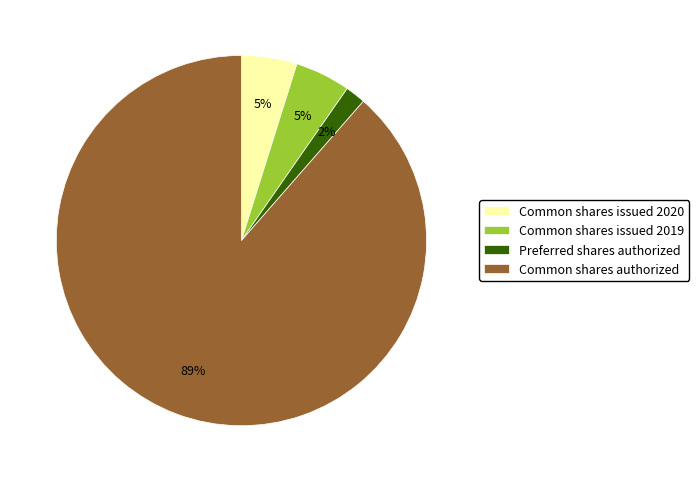

True or false: Common shares issued 2019 accounts for 16% of the total.

False